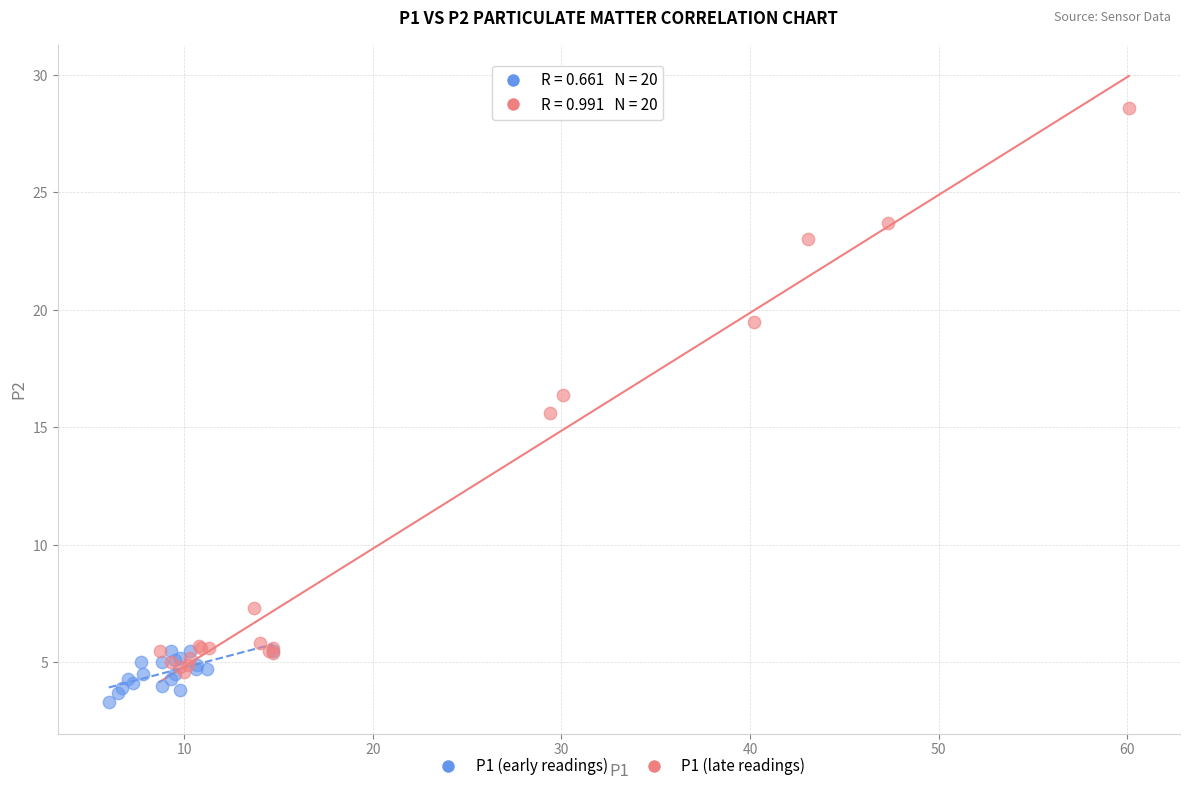

Which series has the widest spread of Y values?

P1 (late readings)